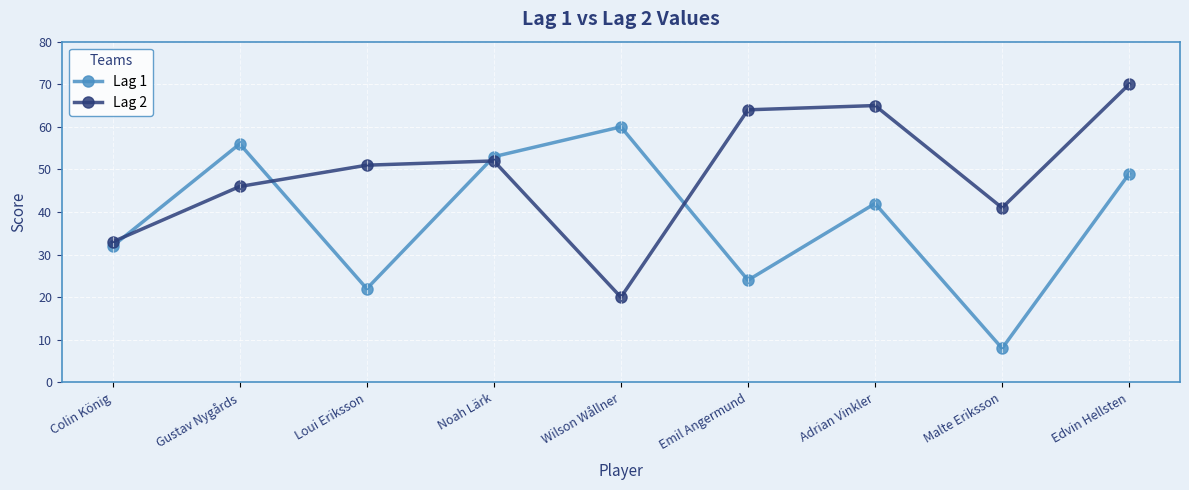

What is the total value across all series at Wilson Wållner?

80